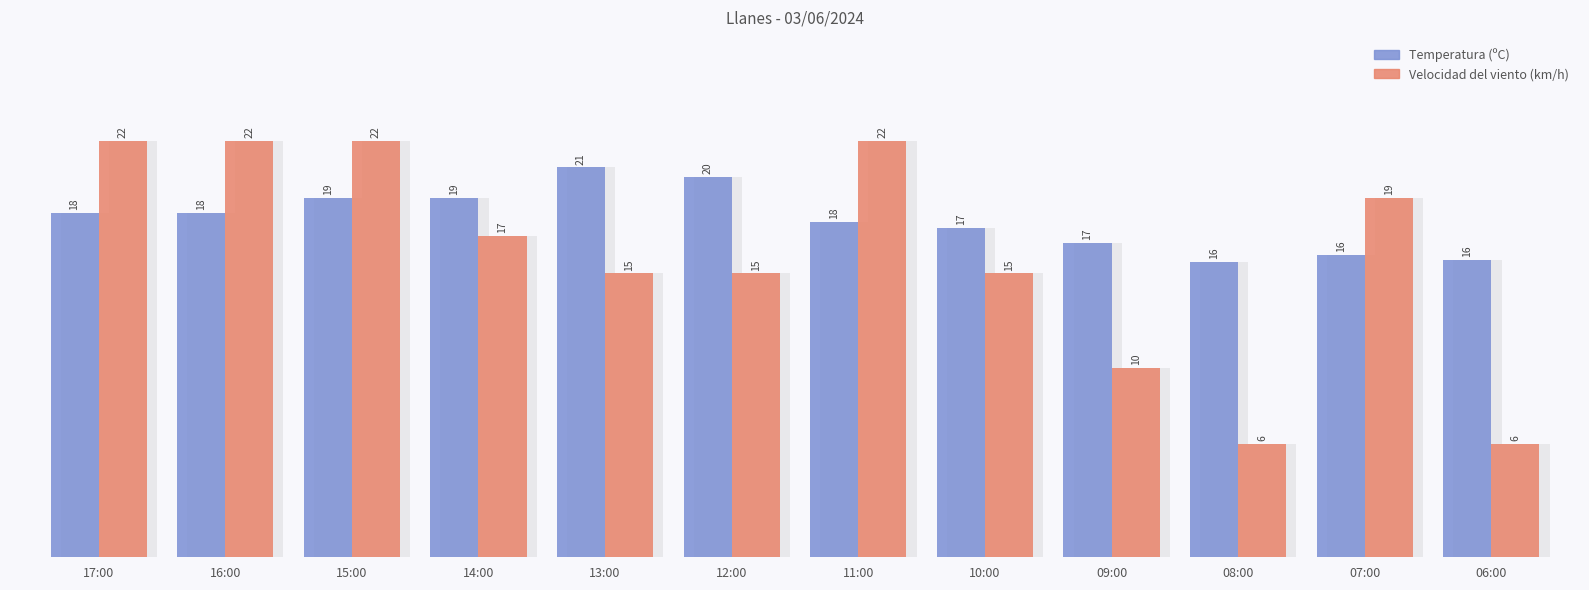

What position from the right is 09:00?

4